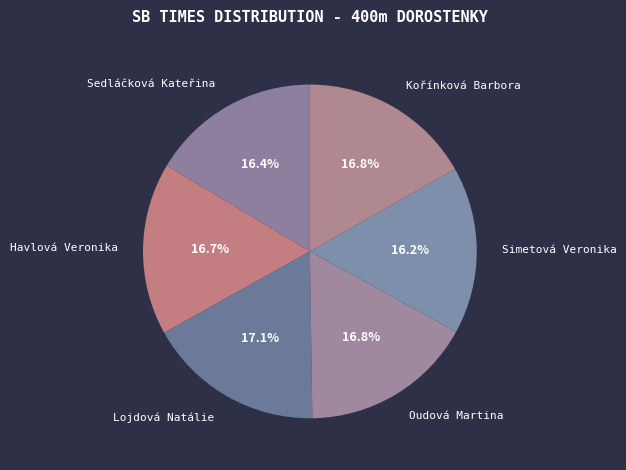

Does Havlová Veronika represent more than half of the total?

No